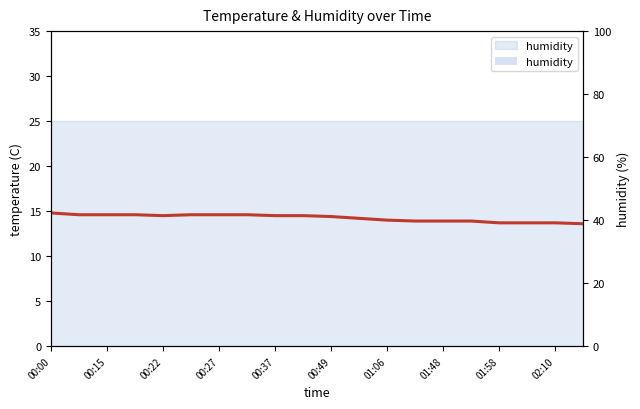

Reading right to left, list all the values displayed in this chart.

13.6	13.7	13.7	13.7	13.9	13.9	13.9	14.0	14.2	14.4	14.5	14.5	14.6	14.6	14.6	14.5	14.6	14.6	14.6	14.8